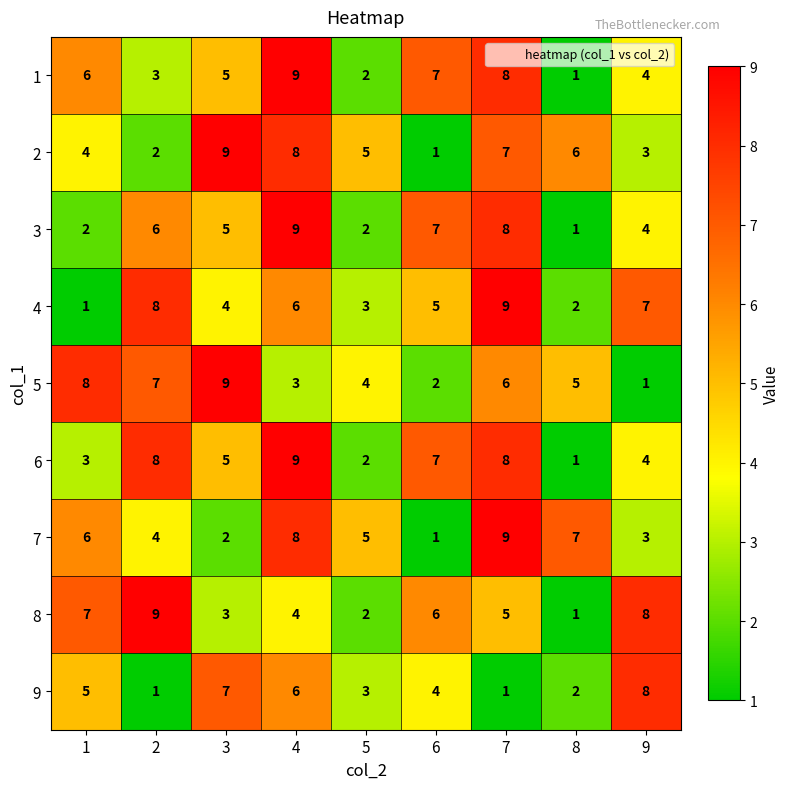

What is the difference between the maximum and minimum values in the 4 series?

8